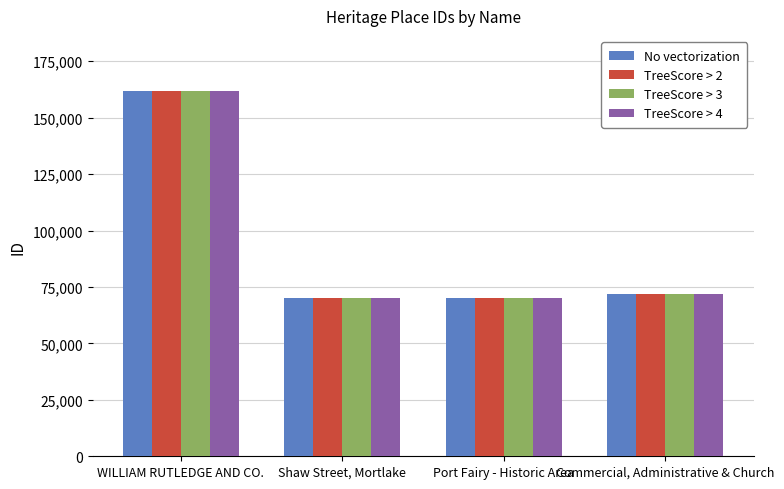

Which category has the highest value in the No vectorization series?

WILLIAM RUTLEDGE AND CO.